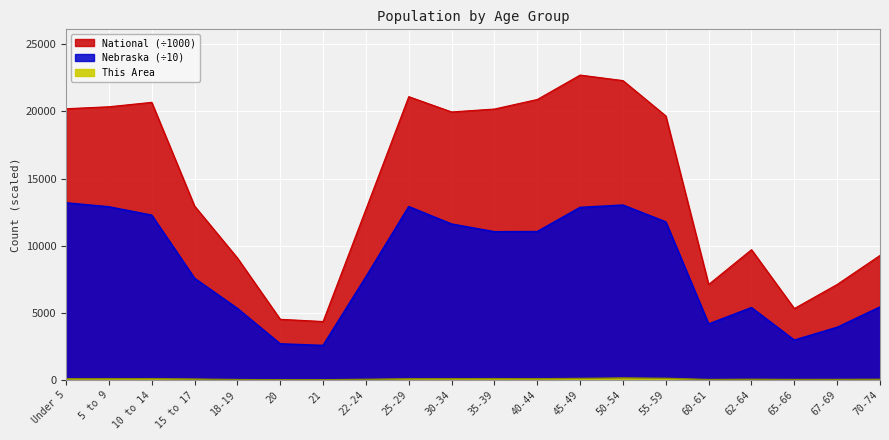

Where is the first local maximum for Nebraska?

25-29